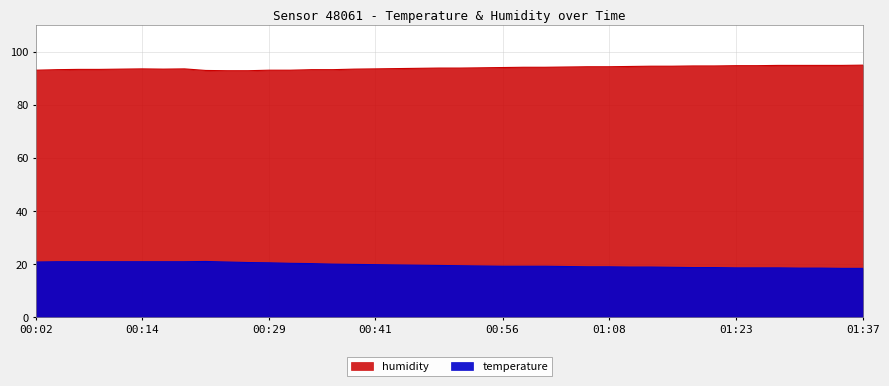

What position from the right is 00:12?

36